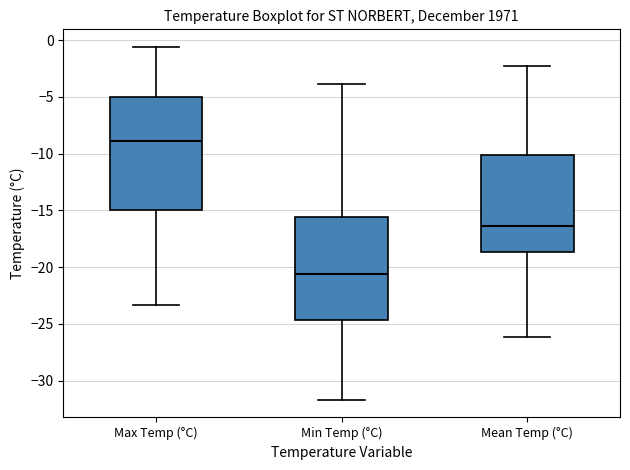

Comparing the boxes themselves (not the whiskers), which one is the tallest?

Max Temp (°C)